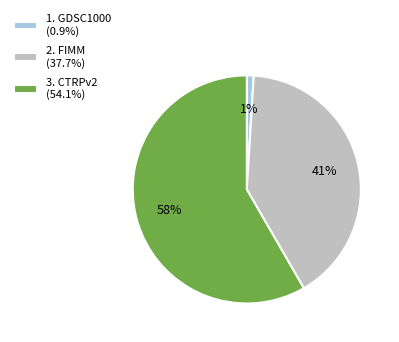

To the nearest percent, what percentage of the pie is 2. FIMM (37.7%)?

41%